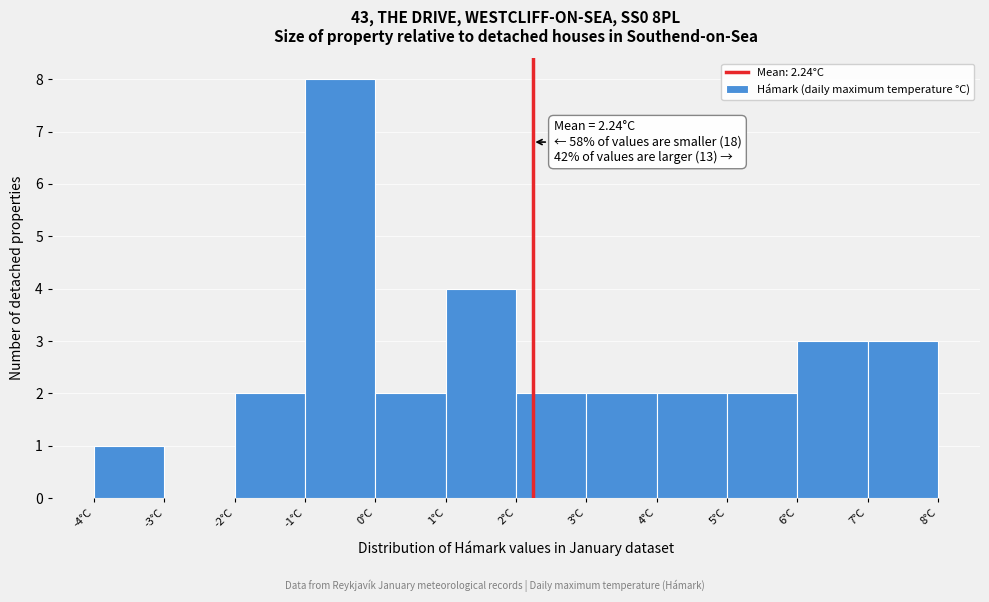

Over which range of the x-axis is the bar tallest?

-1 to 0